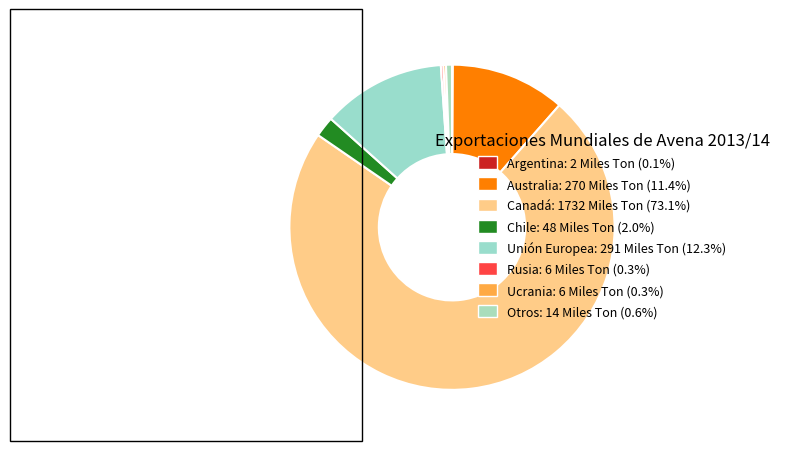

To the nearest percent, what percentage of the pie is Otros?

1%